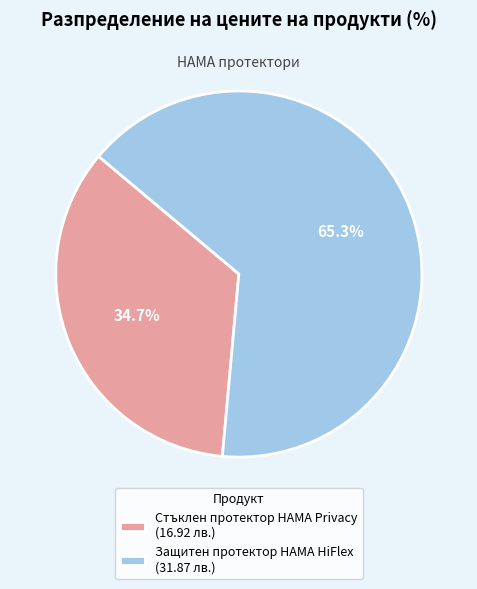

Do Стъклен протектор HAMA Privacy and Защитен протектор HAMA HiFlex together represent more than half of the pie?

Yes